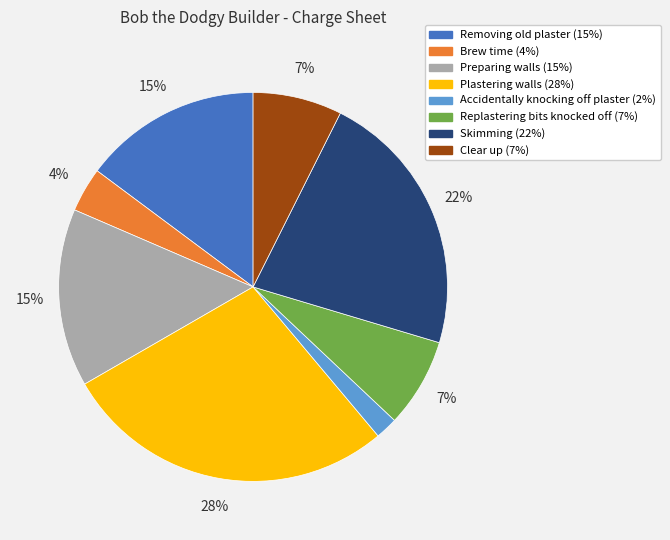

True or false: Preparing walls accounts for 15% of the total.

True